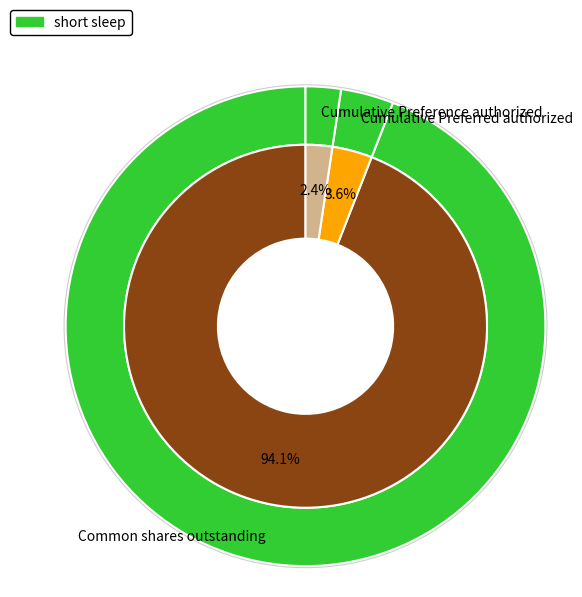

Rank the categories by value from lowest to highest.

Cumulative Preference authorized, Cumulative Preferred authorized, Common shares outstanding